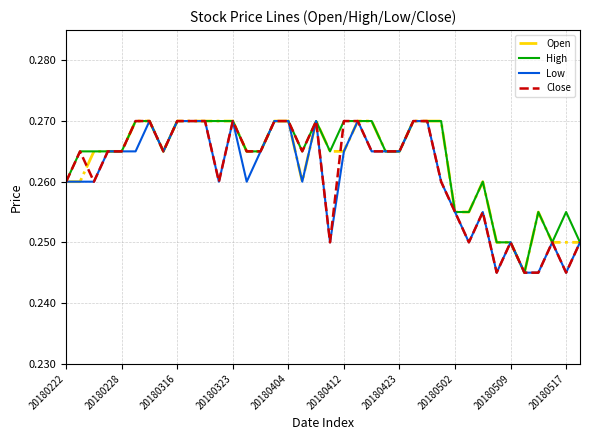

Reading left to right, extract all data points from this chart.

Open: 0.3	0.3	0.3	0.3	0.3	0.3	0.3	0.3	0.3	0.3	0.3	0.3	0.3	0.3	0.3	0.3	0.3	0.3	0.3	0.3	0.3	0.3	0.3	0.3	0.3	0.3	0.3	0.3	0.3	0.3	0.3	0.2	0.2	0.2	0.3	0.2	0.2	0.2
High: 0.3	0.3	0.3	0.3	0.3	0.3	0.3	0.3	0.3	0.3	0.3	0.3	0.3	0.3	0.3	0.3	0.3	0.3	0.3	0.3	0.3	0.3	0.3	0.3	0.3	0.3	0.3	0.3	0.3	0.3	0.3	0.2	0.2	0.2	0.3	0.2	0.3	0.2
Low: 0.3	0.3	0.3	0.3	0.3	0.3	0.3	0.3	0.3	0.3	0.3	0.3	0.3	0.3	0.3	0.3	0.3	0.3	0.3	0.2	0.3	0.3	0.3	0.3	0.3	0.3	0.3	0.3	0.3	0.2	0.3	0.2	0.2	0.2	0.2	0.2	0.2	0.2
Close: 0.3	0.3	0.3	0.3	0.3	0.3	0.3	0.3	0.3	0.3	0.3	0.3	0.3	0.3	0.3	0.3	0.3	0.3	0.3	0.2	0.3	0.3	0.3	0.3	0.3	0.3	0.3	0.3	0.3	0.2	0.3	0.2	0.2	0.2	0.2	0.2	0.2	0.2